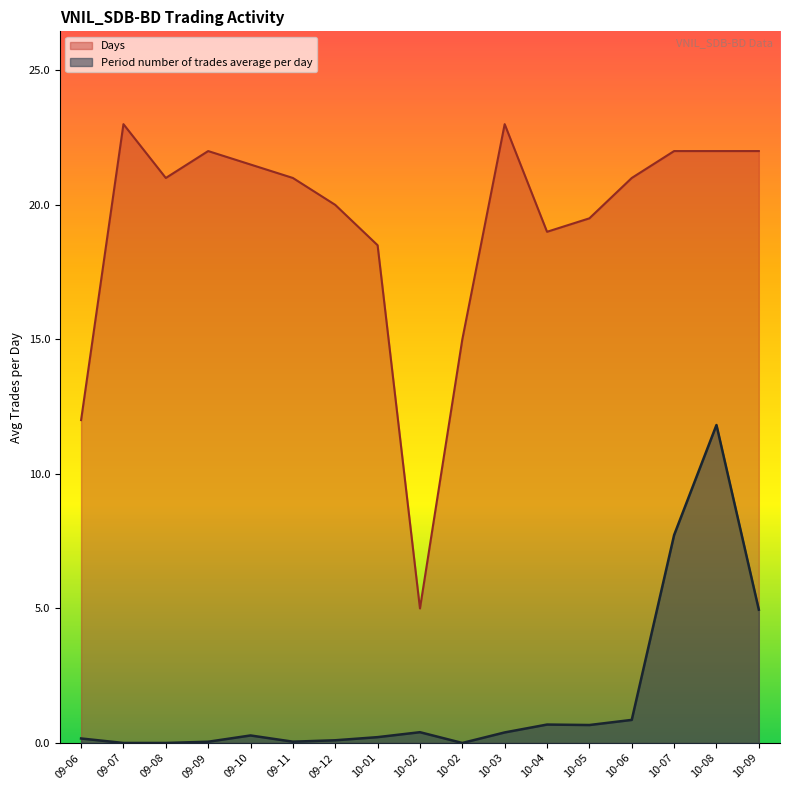

What are all the series names shown in the legend?

Days, Period number of trades average per day